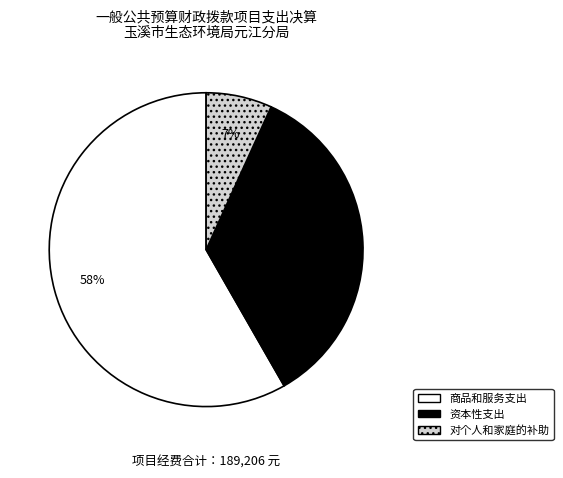

Is there a majority slice in this chart?

Yes